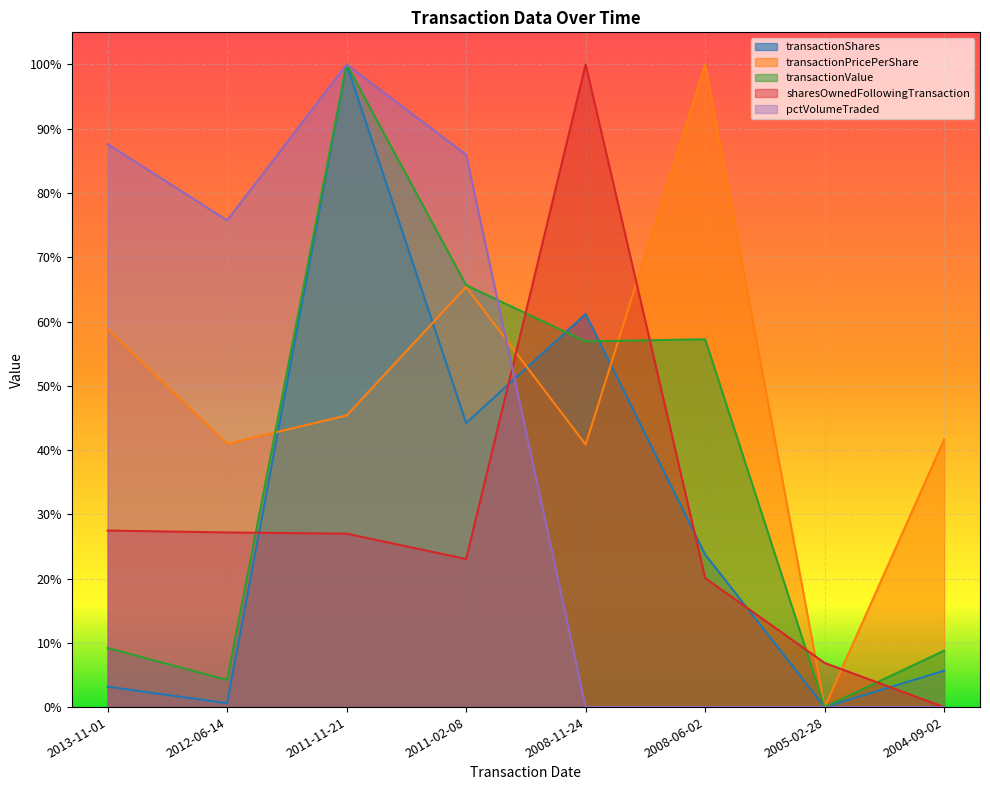

Where is the first local minimum for sharesOwnedFollowingTransaction?

2011-02-08